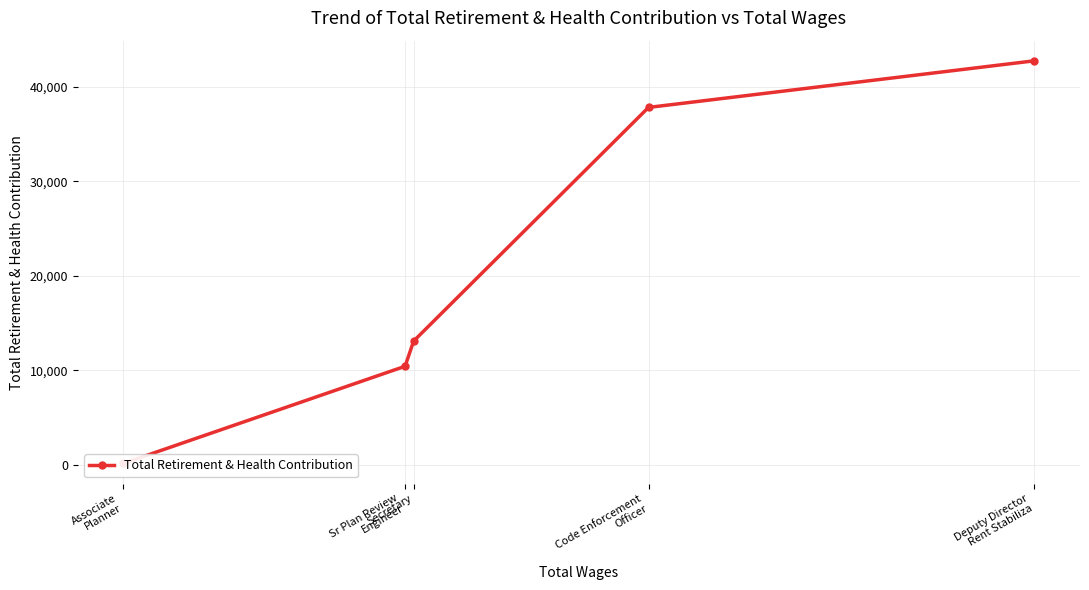

At which category does the chart reach its minimum across all series?

Associate
Planner